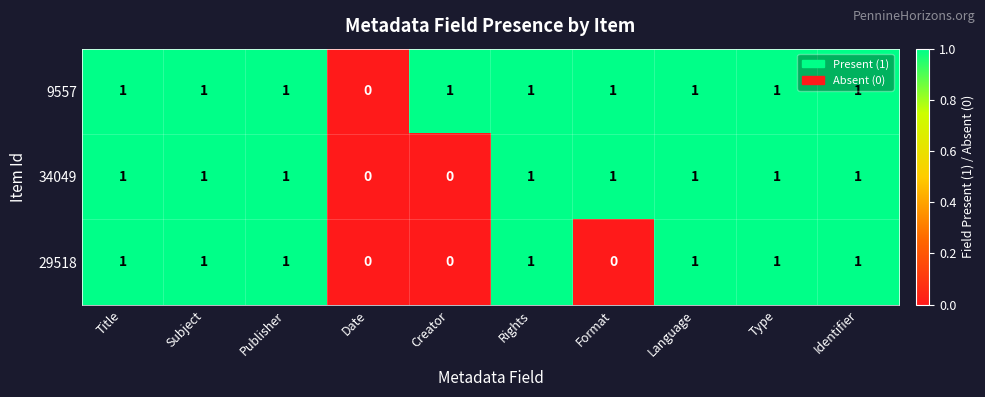

Reading right to left, transcribe all the data shown in this chart.

9557: 1	1	1	1	1	1	0	1	1	1
34049: 1	1	1	1	1	0	0	1	1	1
29518: 1	1	1	0	1	0	0	1	1	1